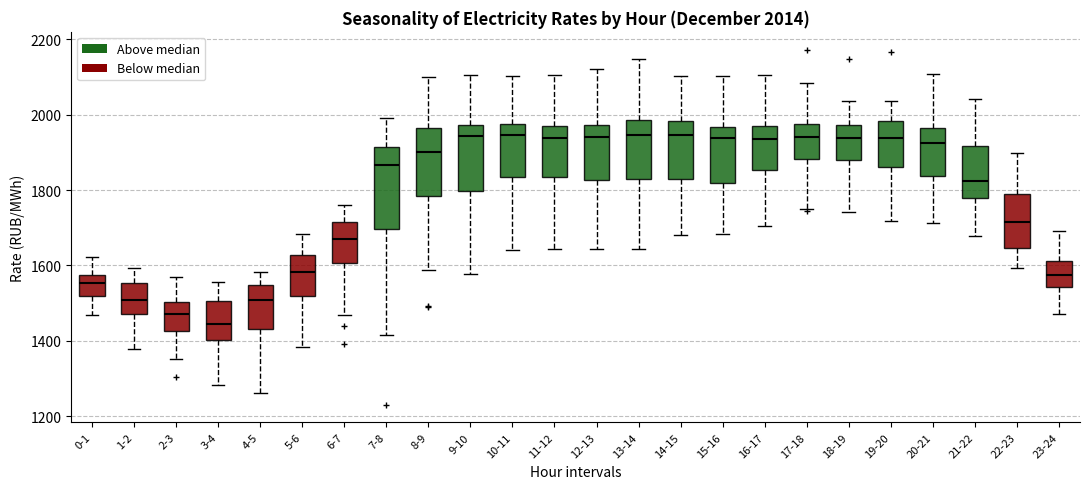

Which box is the tallest, from its lower edge to its upper edge?

7-8